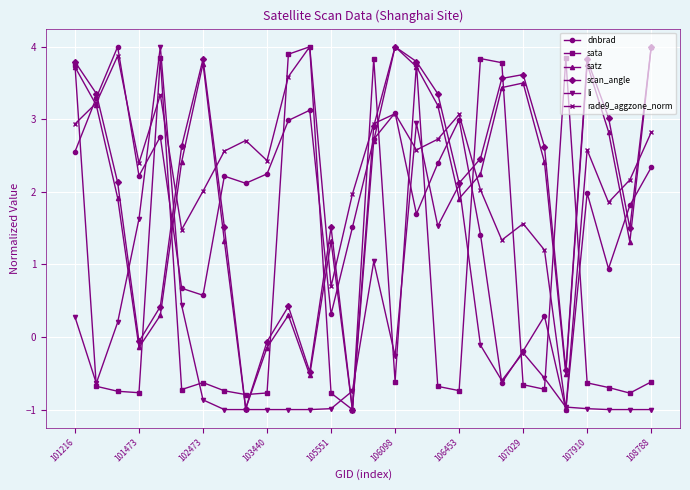

True or false: dnbrad has more than 2 interior local peaks.

True